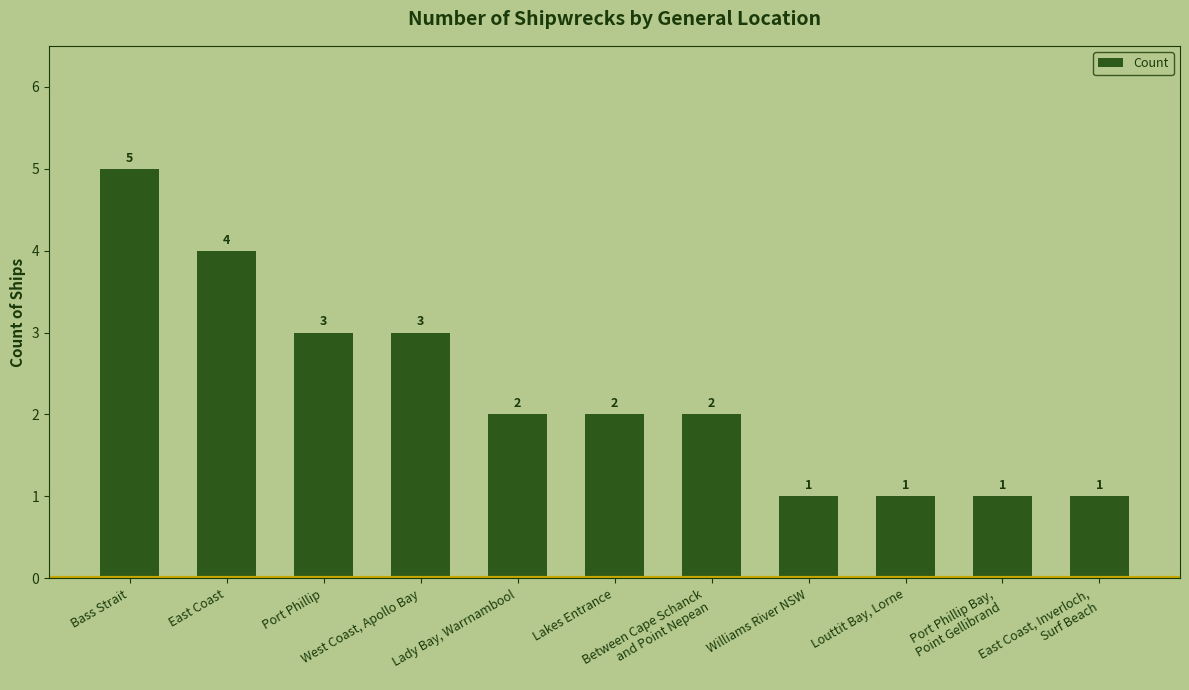

Reading left to right, what are all the values shown in this chart?

Bass Strait=5	East Coast=4	Port Phillip=3	West Coast, Apollo Bay=3	Lady Bay, Warrnambool=2	Lakes Entrance=2	Between Cape Schanck
and Point Nepean=2	Williams River NSW=1	Louttit Bay, Lorne=1	Port Phillip Bay,
Point Gellibrand=1	East Coast, Inverloch,
Surf Beach=1